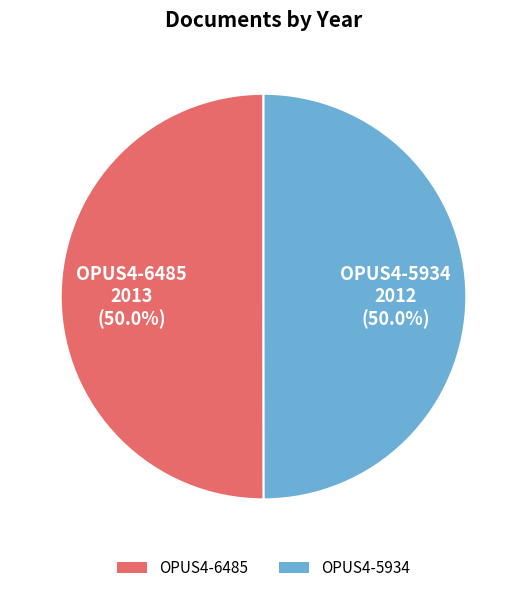

How much of the chart is everything except OPUS4-5934?

50.0%